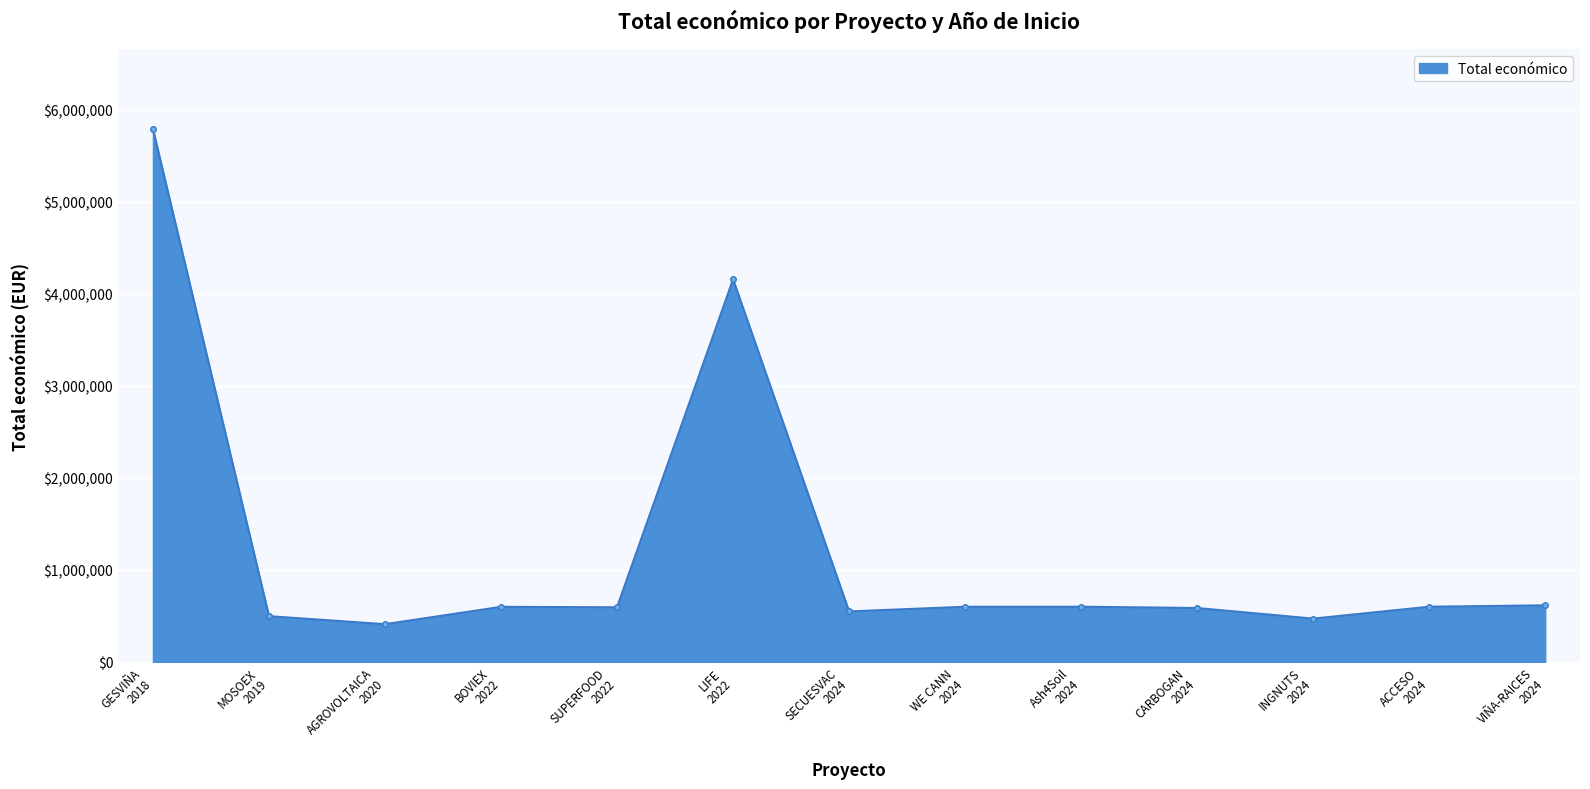

What is the difference between the maximum and minimum values?

5382067